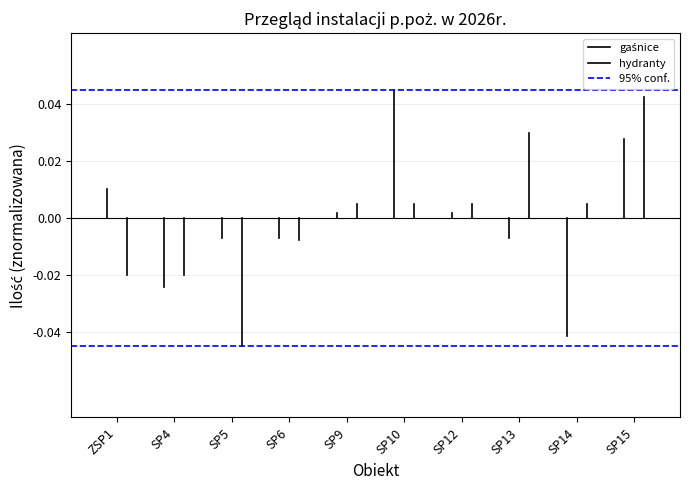

Rank the series by their average value, from lowest to highest.

hydranty, gaśnice, 95% conf.